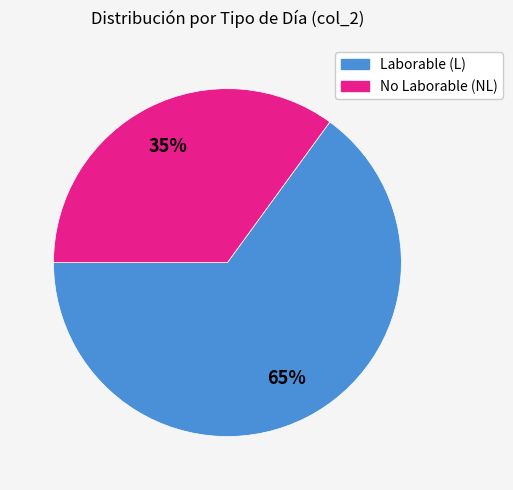

How many segments does this pie chart have?

2